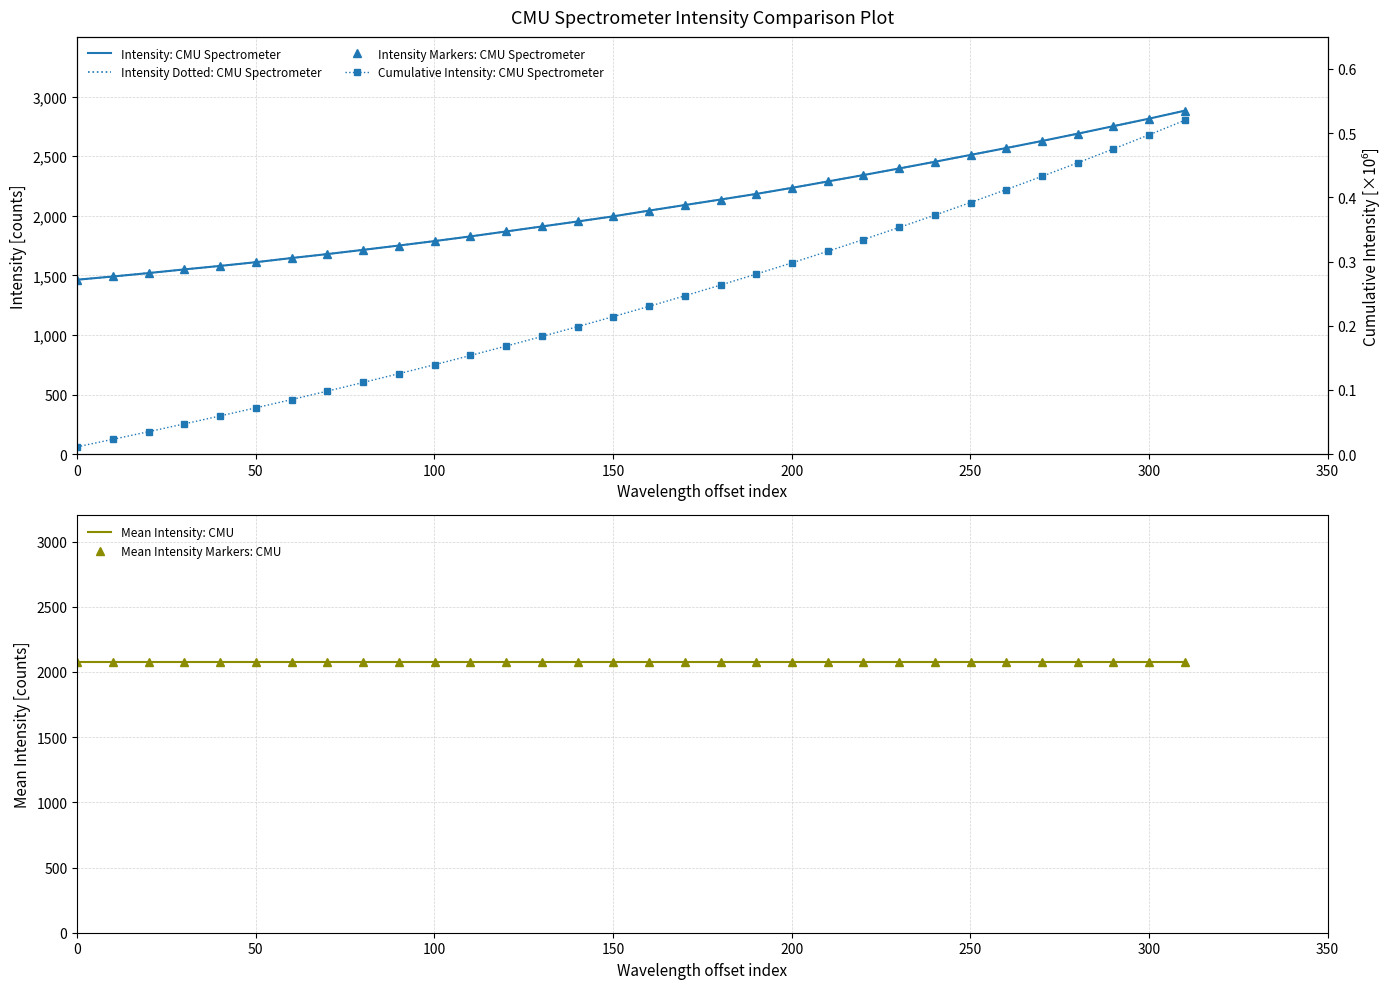

What is the highest value of the Mean Intensity Markers: CMU series?

2073.1